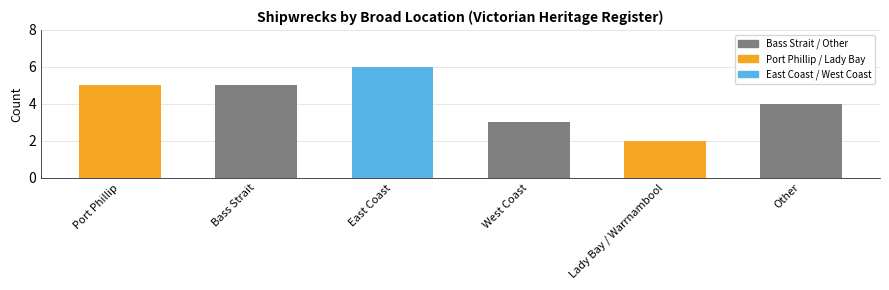

Rank the categories by value from lowest to highest.

Lady Bay / Warrnambool, West Coast, Other, Port Phillip, Bass Strait, East Coast